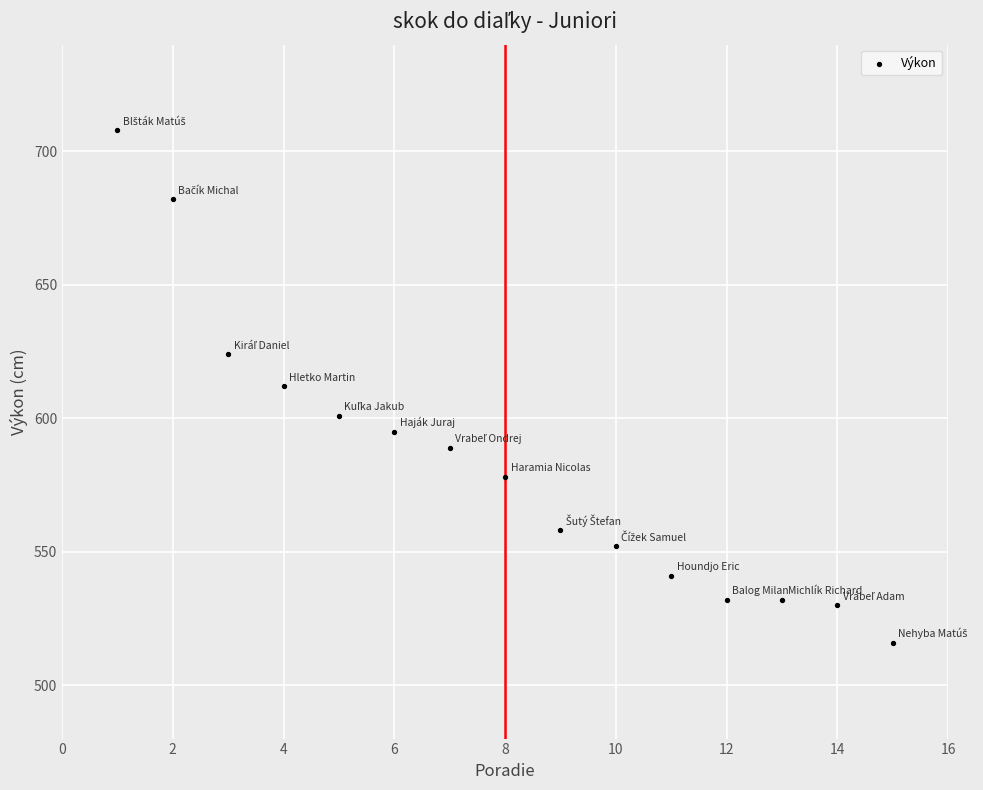

What is the range of Y values (max minus min)?

192